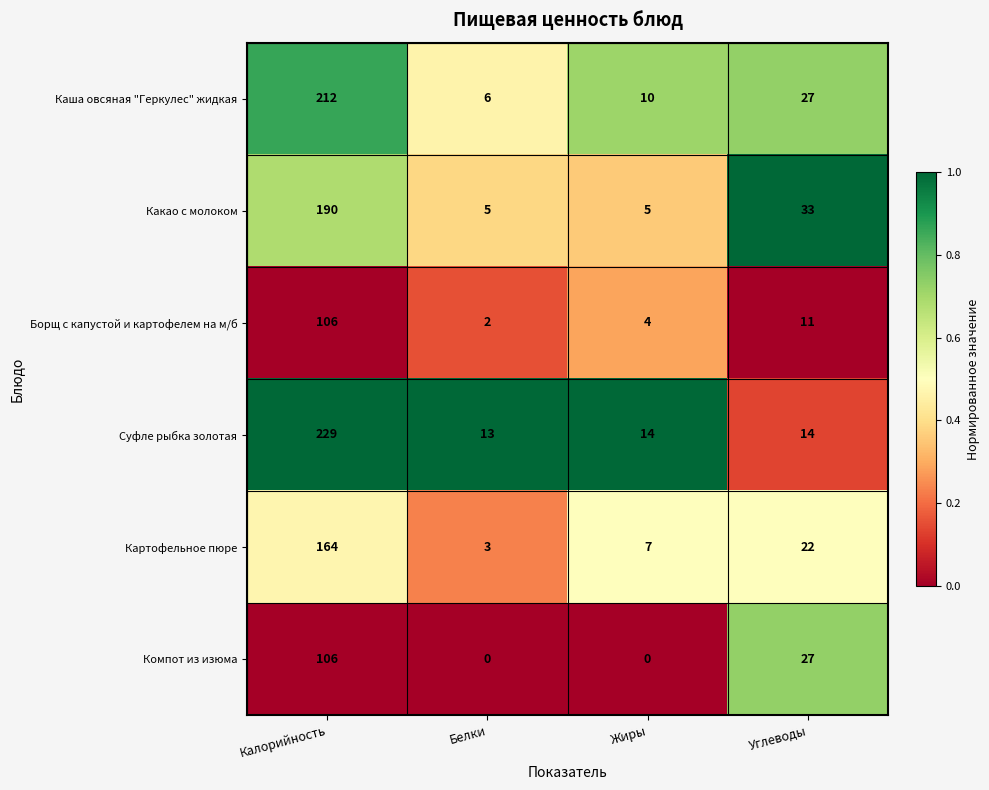

Reading left to right, transcribe all the data shown in this chart.

Каша овсяная "Геркулес" жидкая: Калорийность=212	Белки=6	Жиры=10	Углеводы=27
Какао с молоком: Калорийность=190	Белки=5	Жиры=5	Углеводы=33
Борщ с капустой и картофелем на м/б: Калорийность=106	Белки=2	Жиры=4	Углеводы=11
Суфле рыбка золотая: Калорийность=229	Белки=13	Жиры=14	Углеводы=14
Картофельное пюре: Калорийность=164	Белки=3	Жиры=7	Углеводы=22
Компот из изюма: Калорийность=106	Белки=0	Жиры=0	Углеводы=27